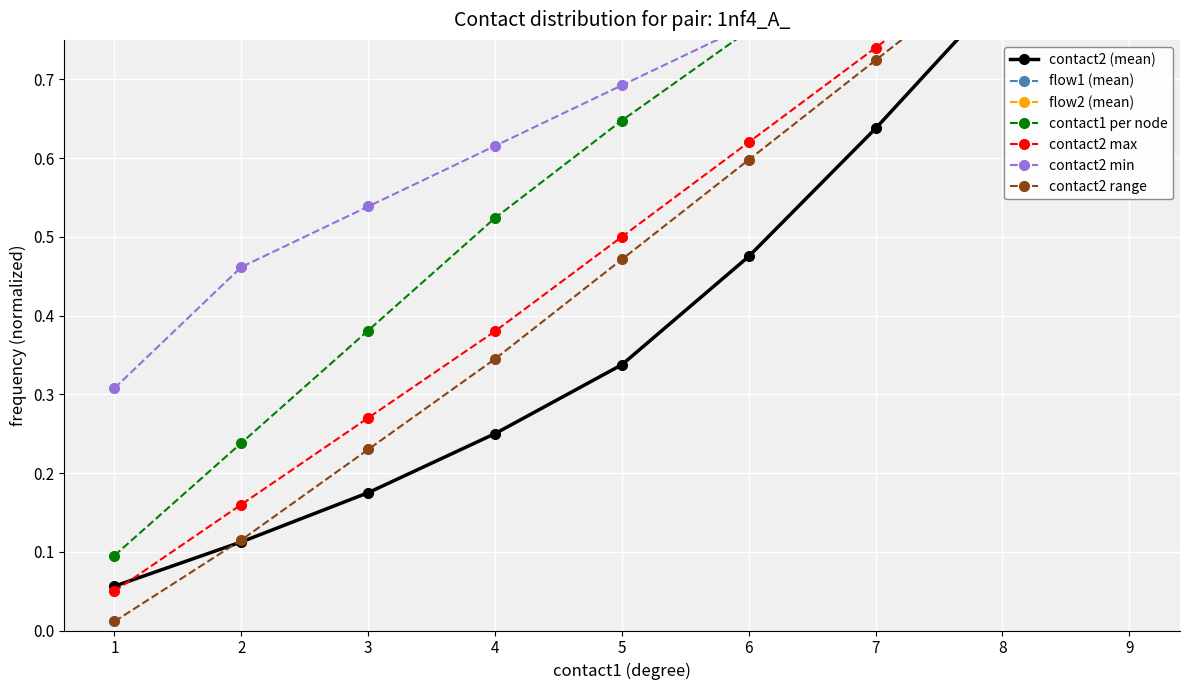

At which label does contact2 max reach its minimum?

1